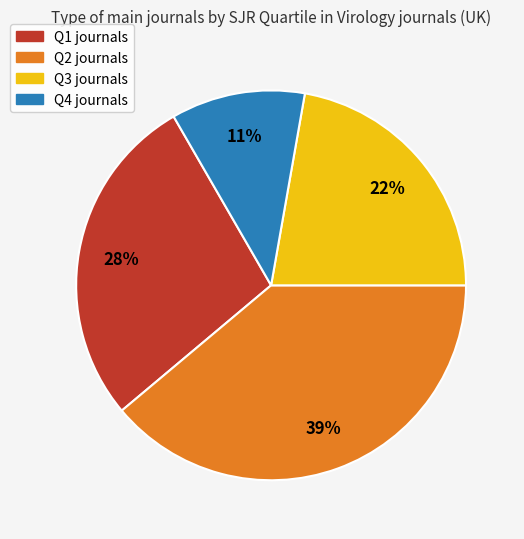

What is the ratio of the value at Q3 journals to the value at Q2 journals?

0.6